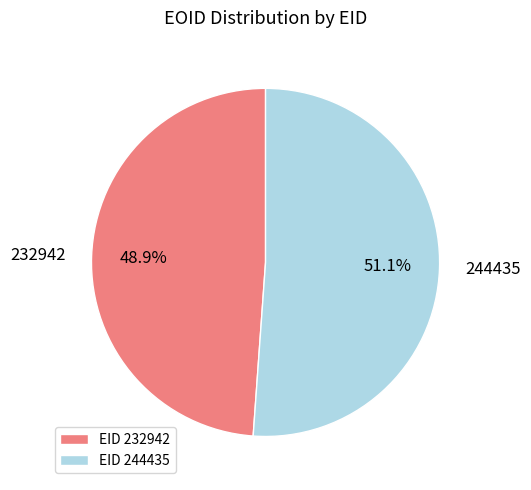

The 232942 slice represents 49% of the pie. True or false?

True